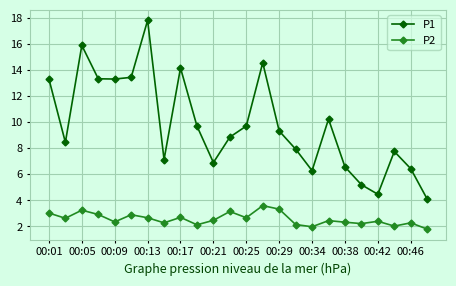

Which series has the largest total across all categories?

P1